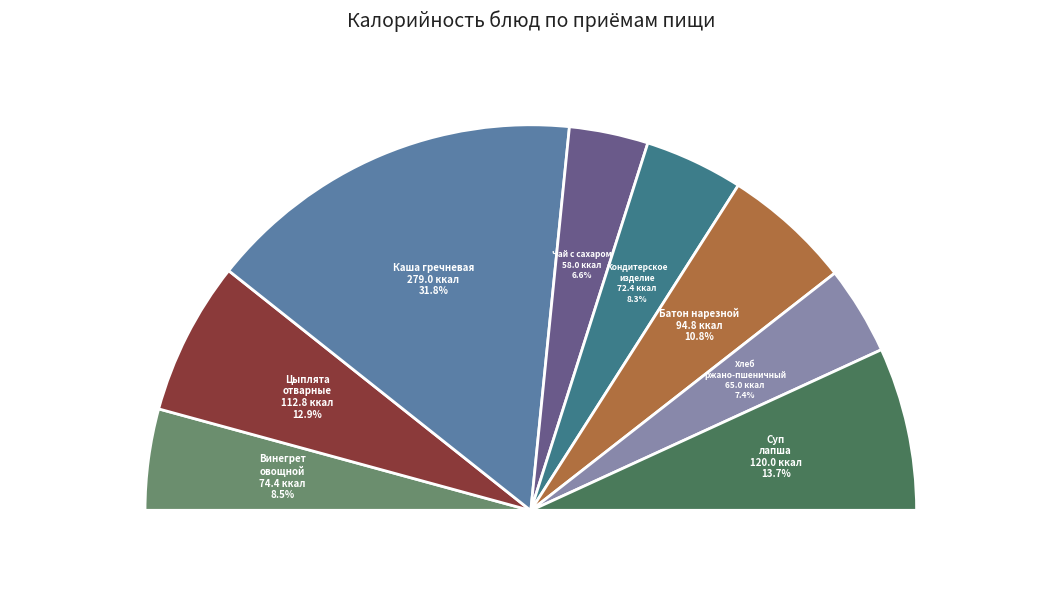

Do Чай с сахаром and Батон нарезной together represent more than half of the pie?

No